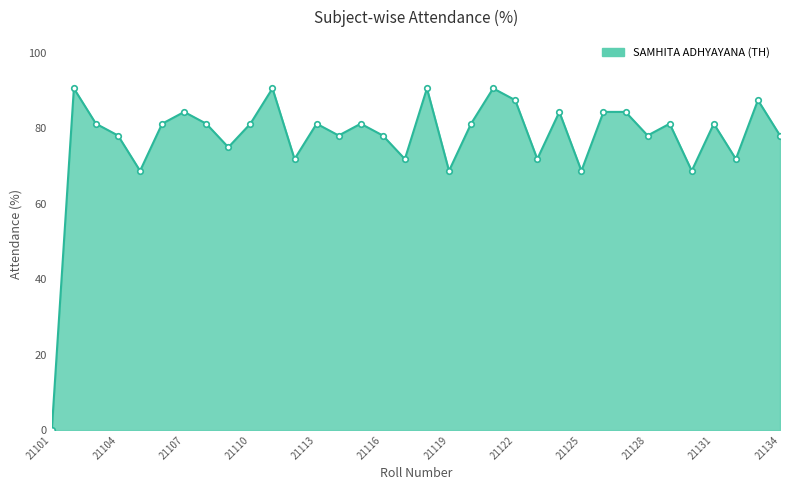

What is the sum of all values?

2634.4